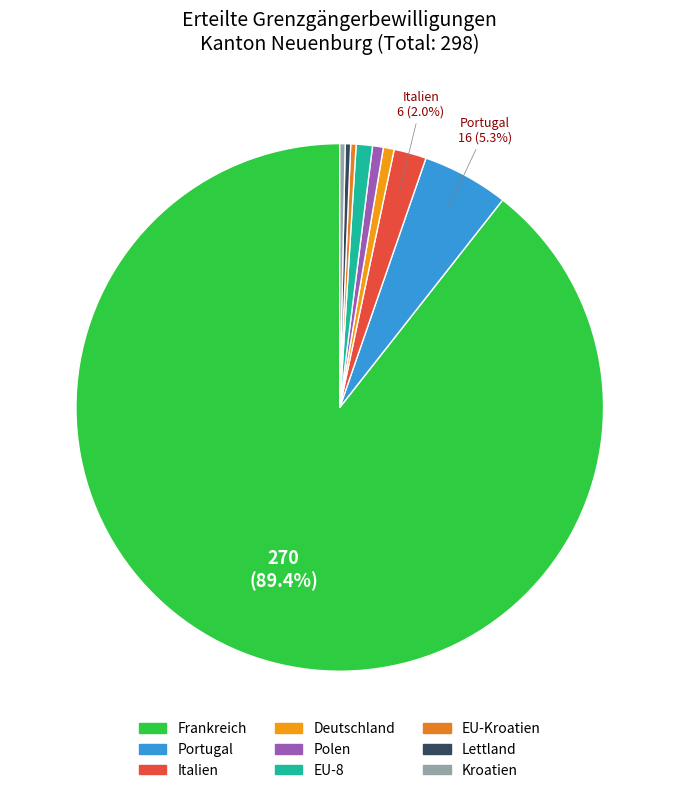

Count the number of slices in the pie.

9